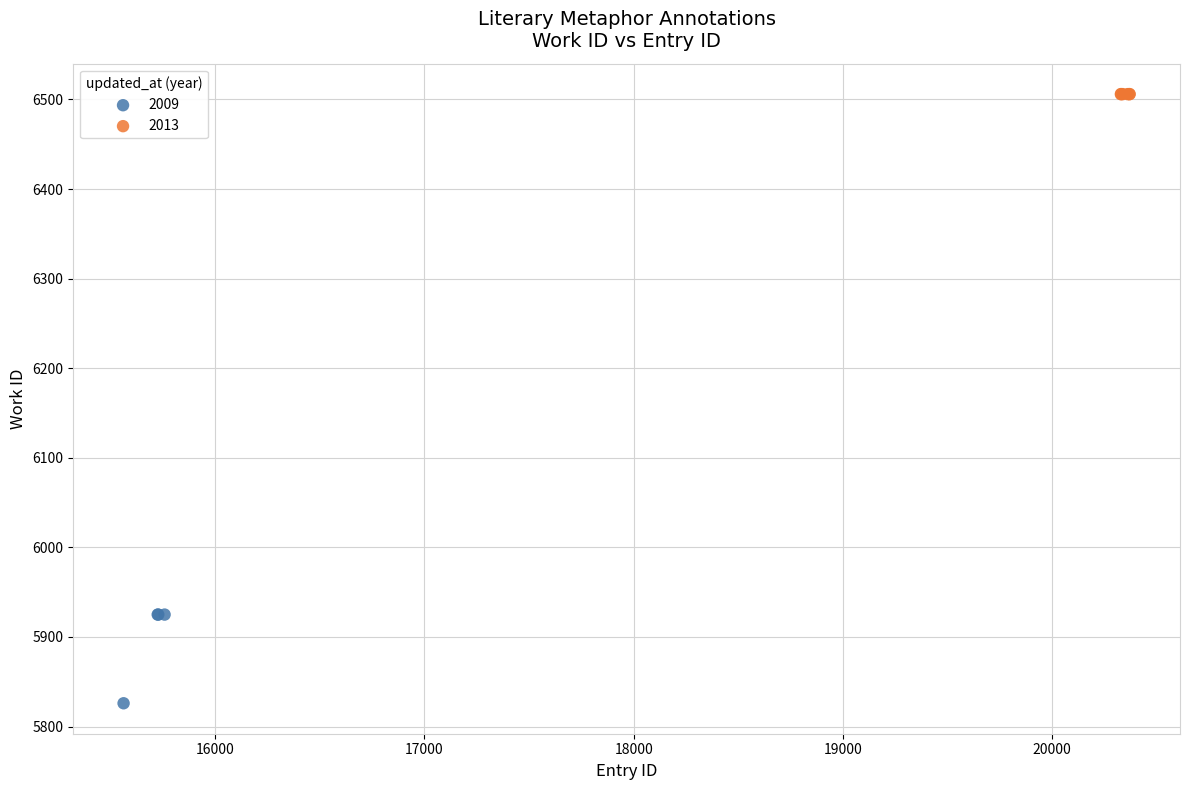

Which series reaches the minimum Y coordinate?

2009